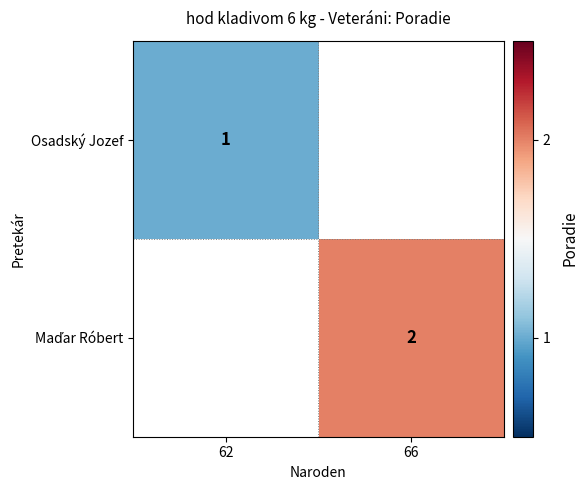

At how many categories does at least one series exceed 1?

1